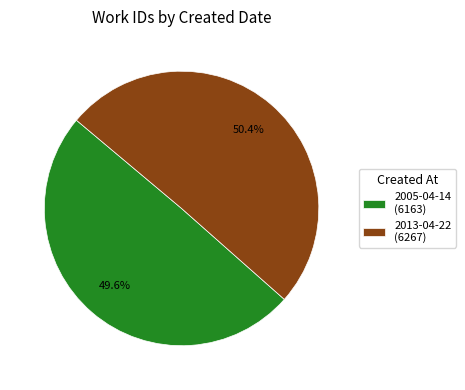

What percentage do 2013-04-22 and 2005-04-14 together represent?

100.0%